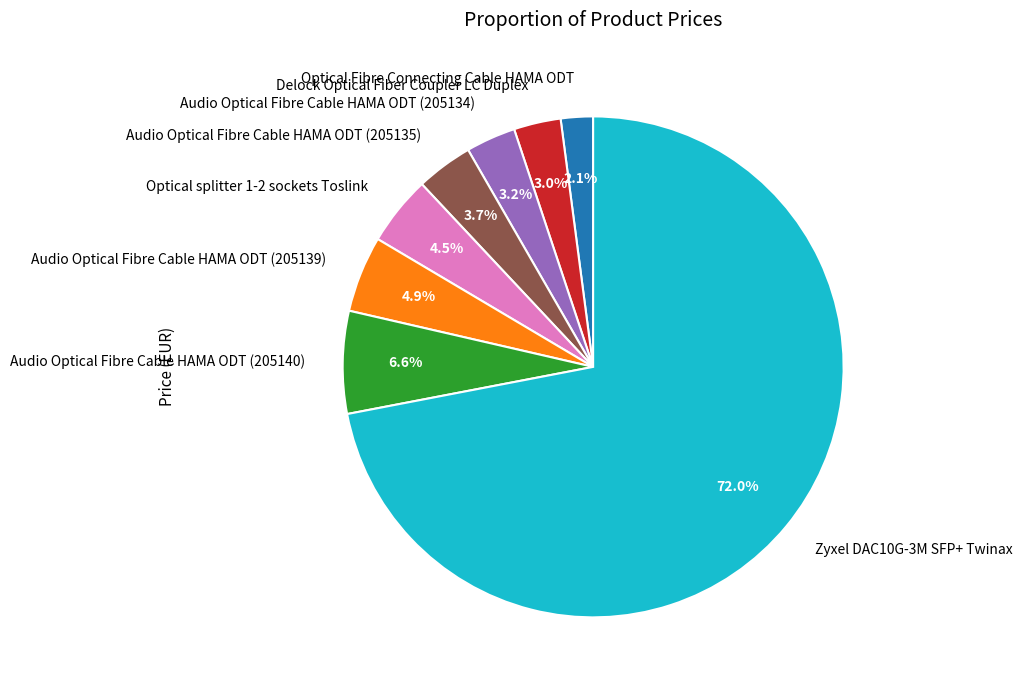

To the nearest percent, what is the difference between the largest and smallest slice percentages?

70%